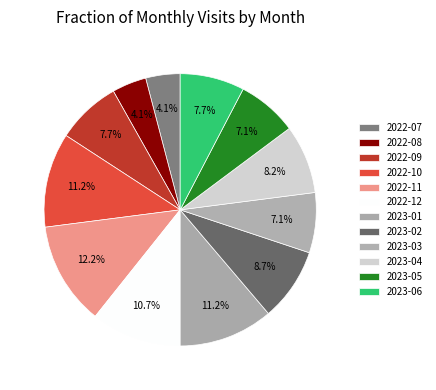

How many slices are in this pie chart?

12